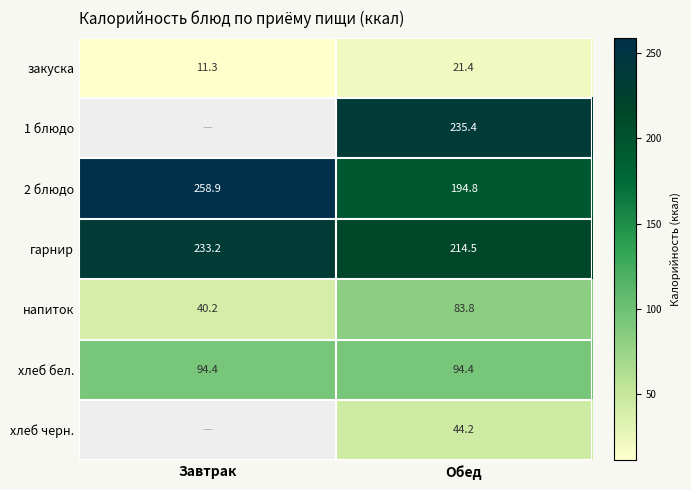

What is the difference between the 2 блюдо values at Завтрак and Обед?

64.1